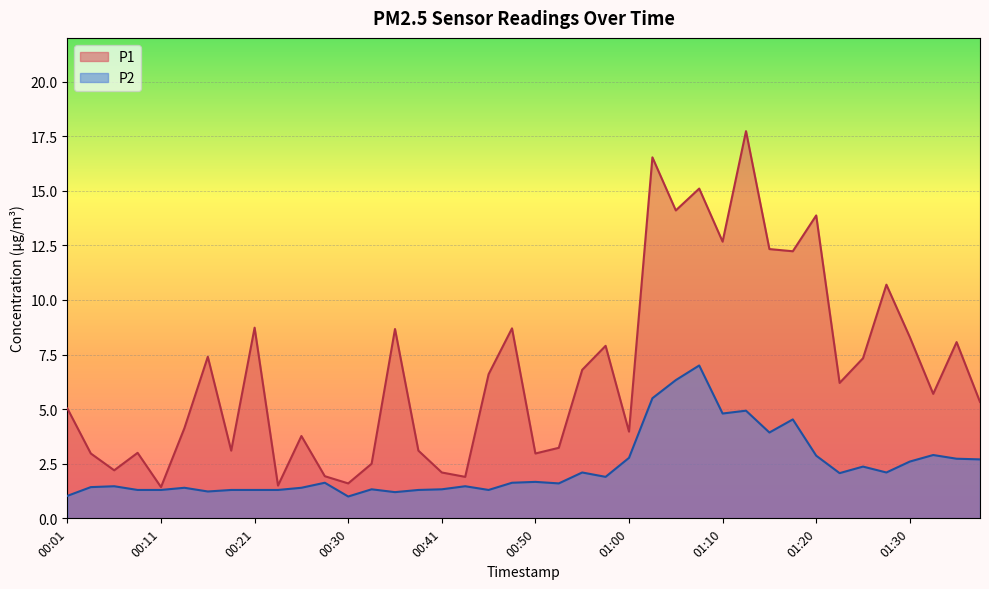

What is the value of the P2 point at the 33rd from the left?

2.9